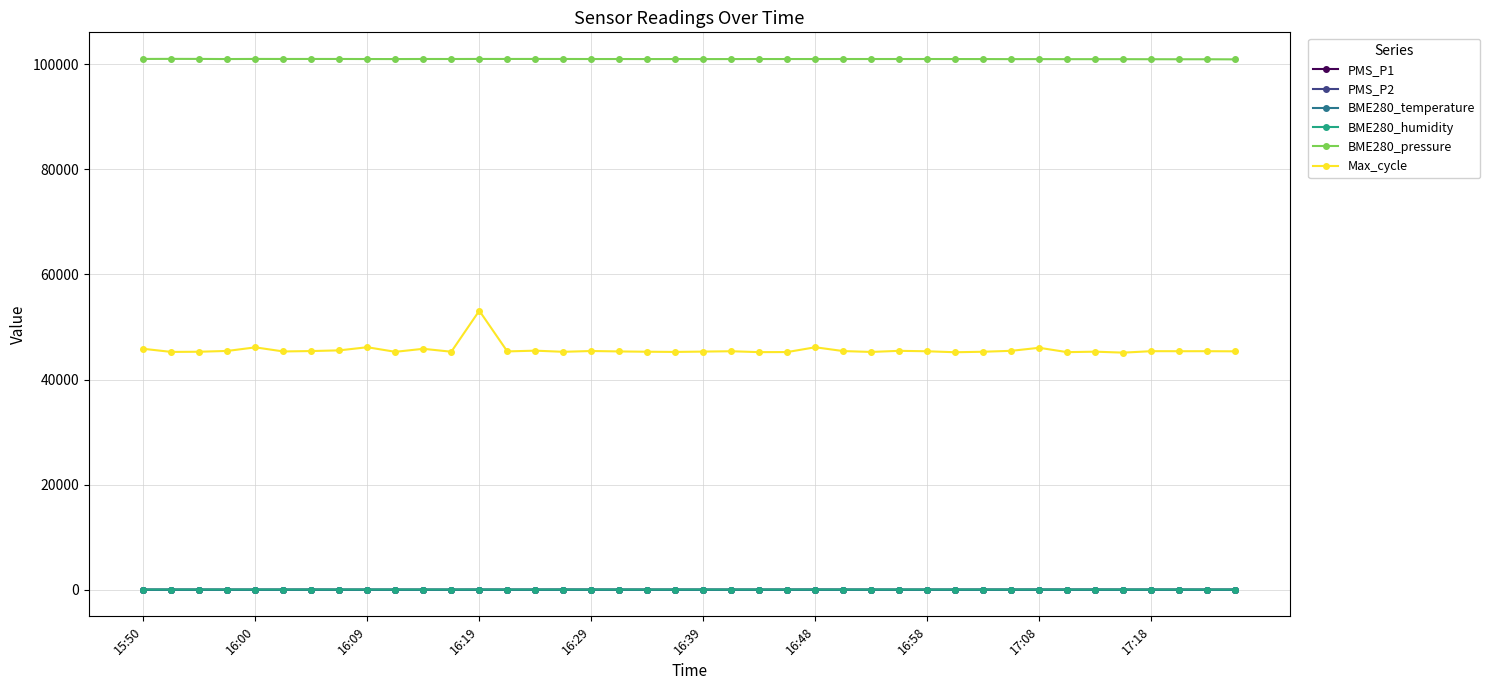

Which series has the largest total across all categories?

BME280_pressure